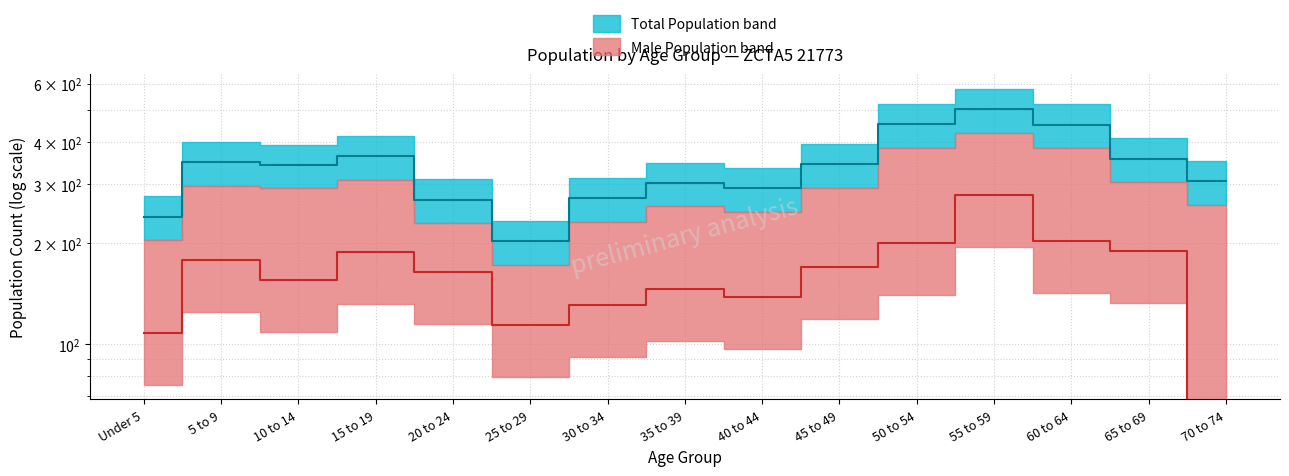

Reading left to right, extract all data points from this chart.

Total Population: 240	349	343	364	270	203	273	303	292	345	454	504	452	358	306
Male Population: 108	178	155	188	164	114	131	146	138	170	200	278	203	189	0